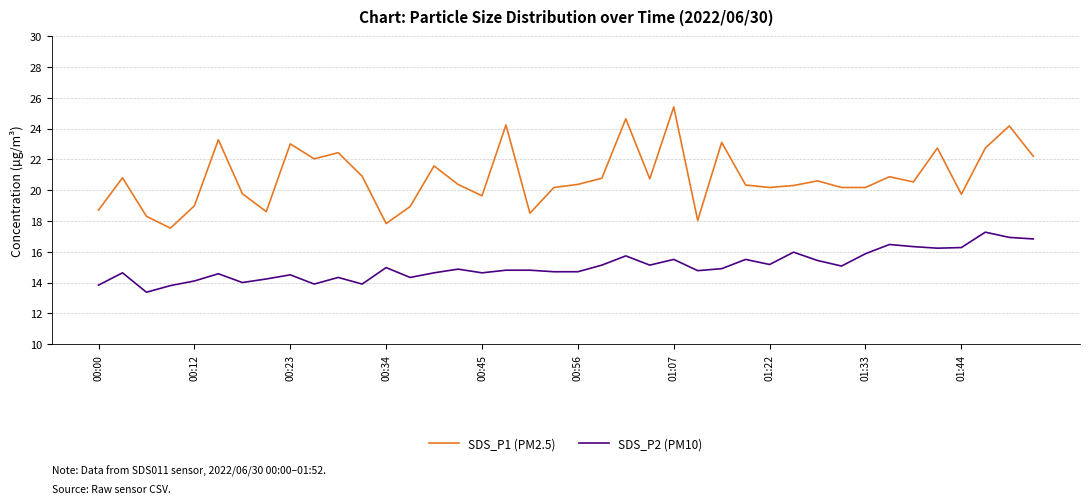

Rank the series by their average value, from highest to lowest.

SDS_P1 (PM2.5), SDS_P2 (PM10)